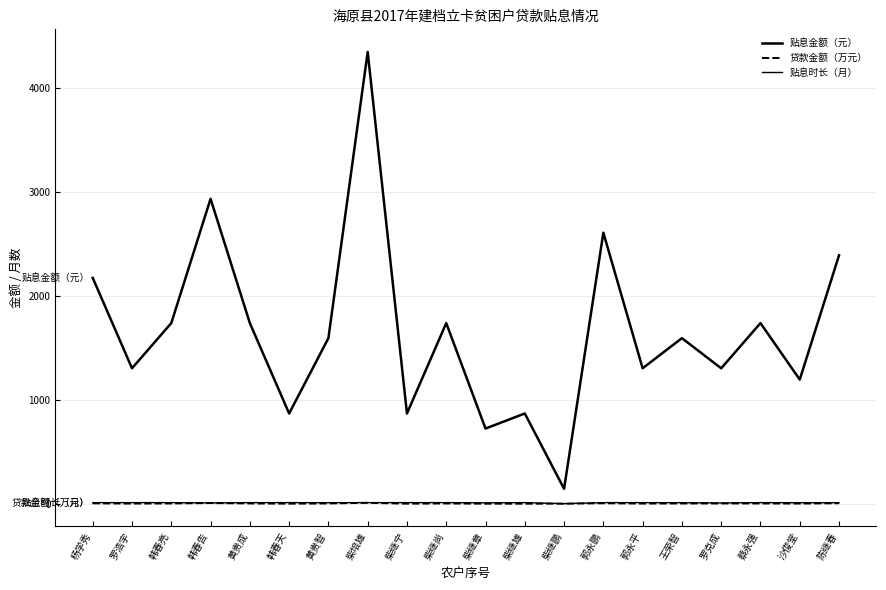

Is this an area chart (filled region under the line)?

No